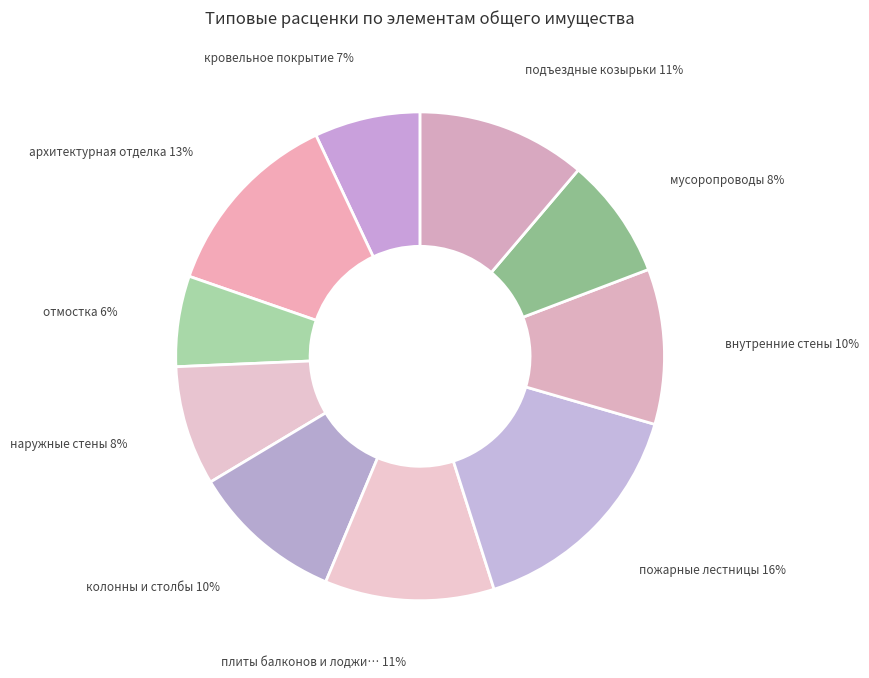

To the nearest percent, what is the average slice percentage?

10%